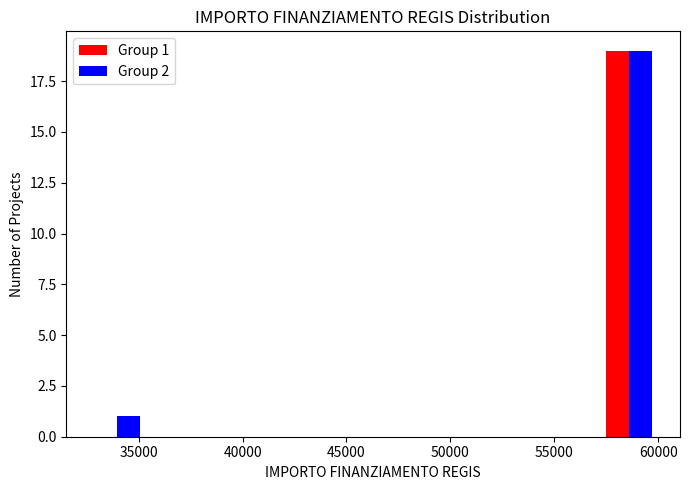

In the Group 2 series, which range on the x-axis has the tallest bar?

57000 to 60000